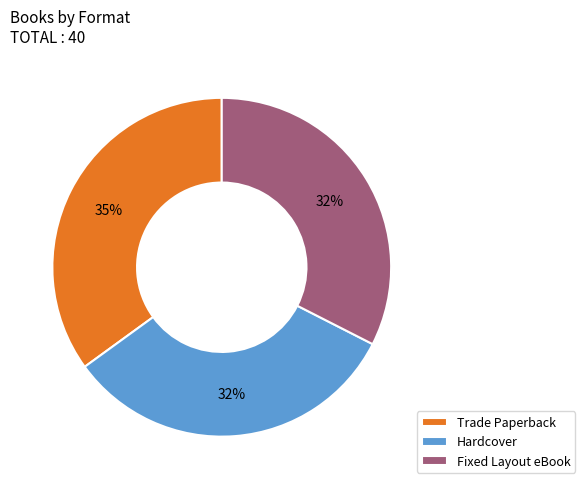

Which category has the biggest portion of the pie?

Trade Paperback